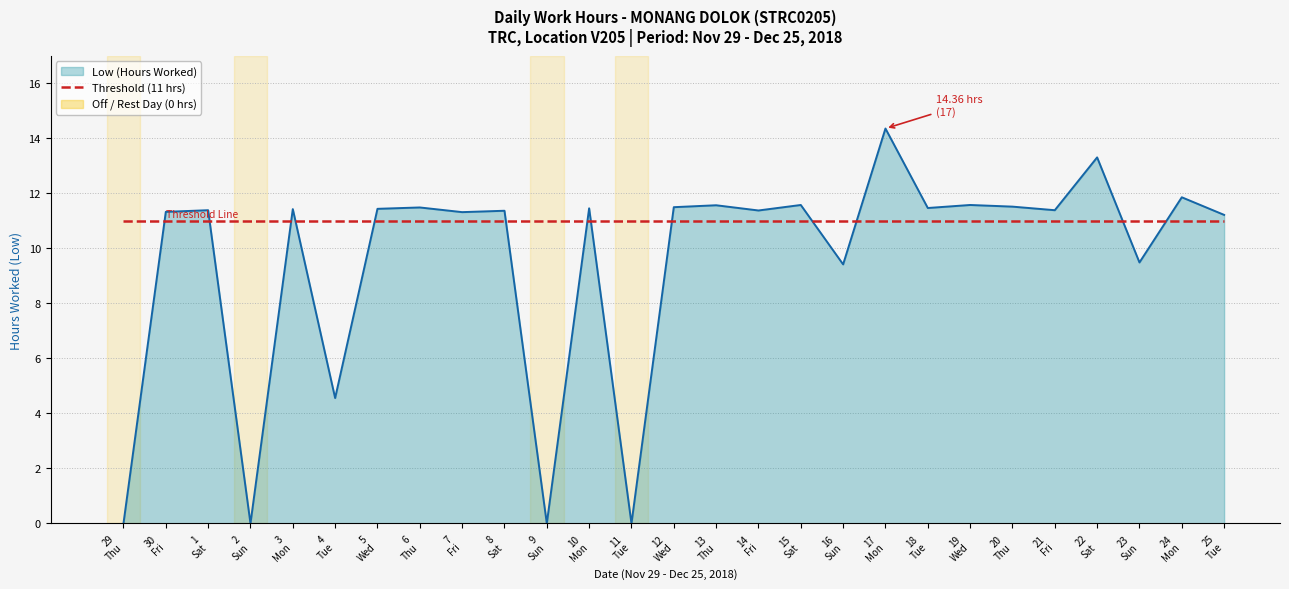

Which series has the largest range (max minus min)?

Low (Hours Worked)